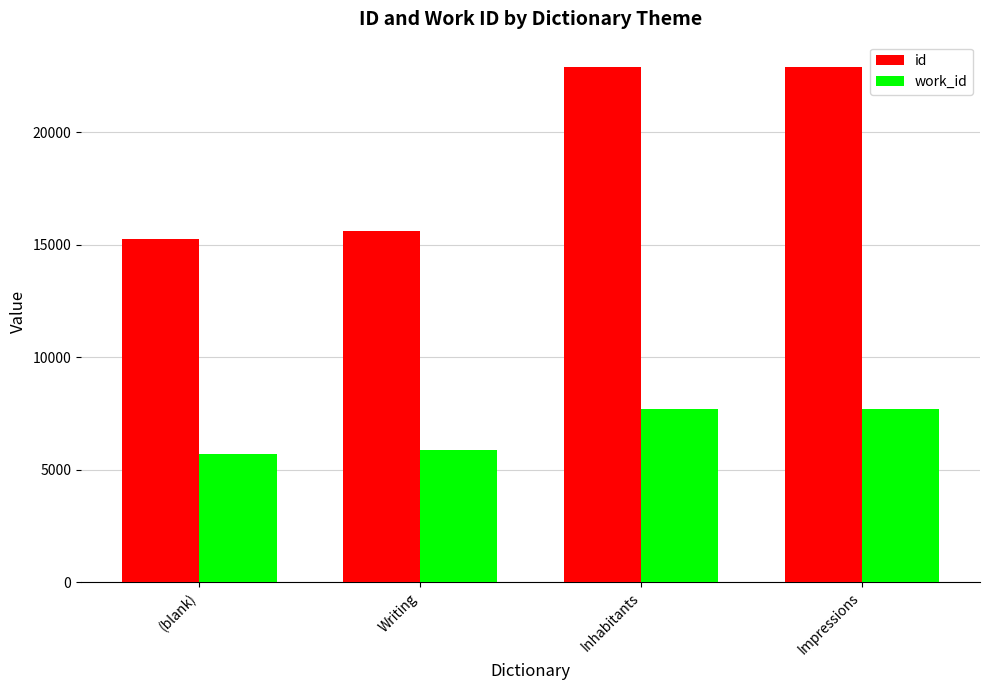

Is the value of id at Inhabitants greater than the value of work_id at (blank)?

Yes